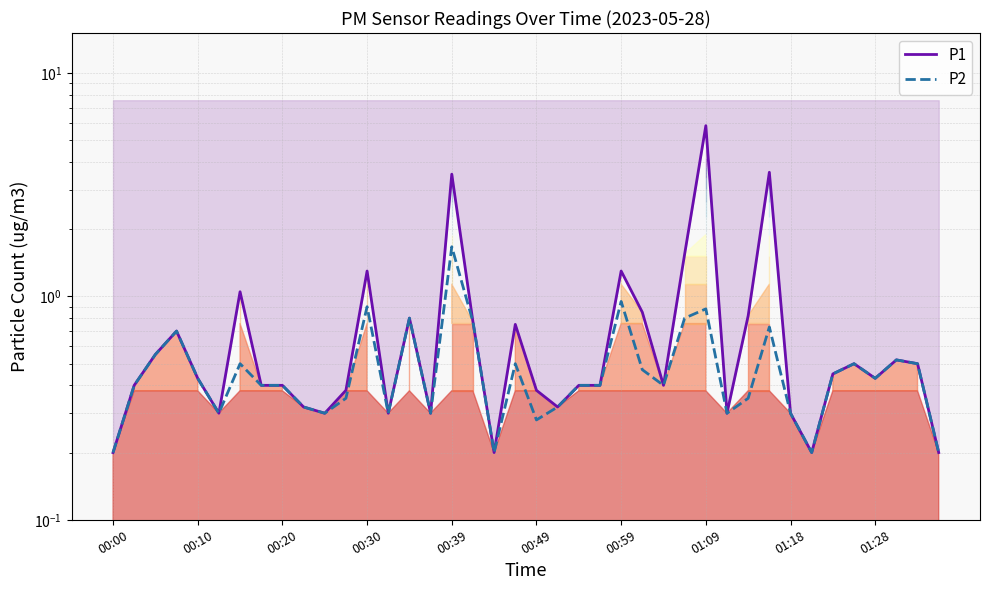

Reading left to right, what are all the values shown in this chart?

P1: 0.2	0.4	0.6	0.7	0.4	0.3	1.1	0.4	0.4	0.3	0.3	0.4	1.3	0.3	0.8	0.3	3.5	0.8	0.2	0.8	0.4	0.3	0.4	0.4	1.3	0.8	0.4	1.6	5.8	0.3	0.8	3.6	0.3	0.2	0.5	0.5	0.4	0.5	0.5	0.2
P2: 0.2	0.4	0.6	0.7	0.4	0.3	0.5	0.4	0.4	0.3	0.3	0.3	0.9	0.3	0.8	0.3	1.7	0.8	0.2	0.5	0.3	0.3	0.4	0.4	0.9	0.5	0.4	0.8	0.9	0.3	0.3	0.7	0.3	0.2	0.5	0.5	0.4	0.5	0.5	0.2